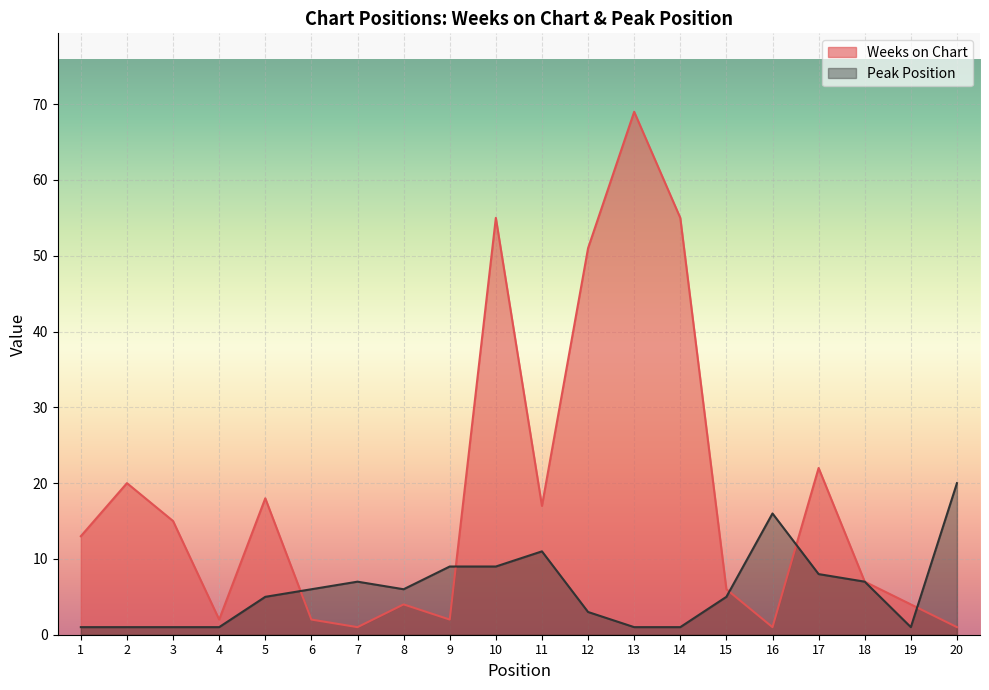

What is the smallest value displayed?

1